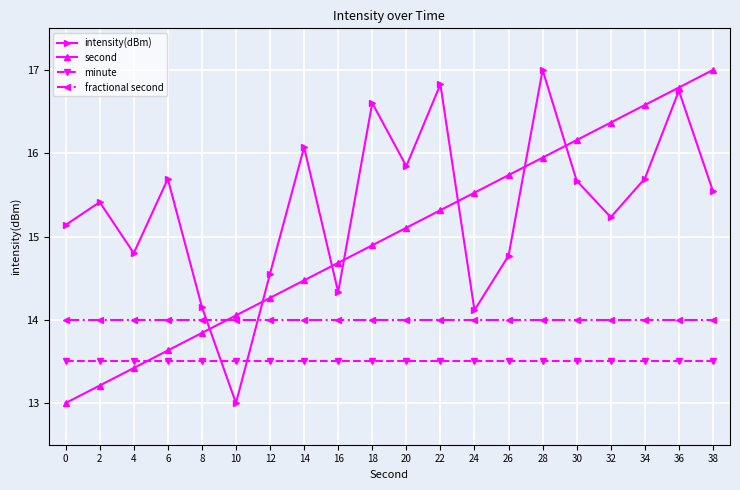

What is the value of the intensity(dBm) point at the 17th from the left?

15.2